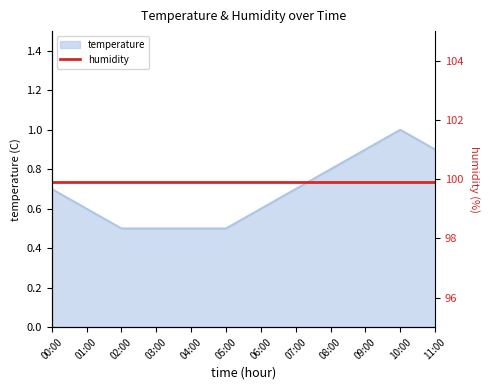

Where is the data nearest to the value 0?

02:00